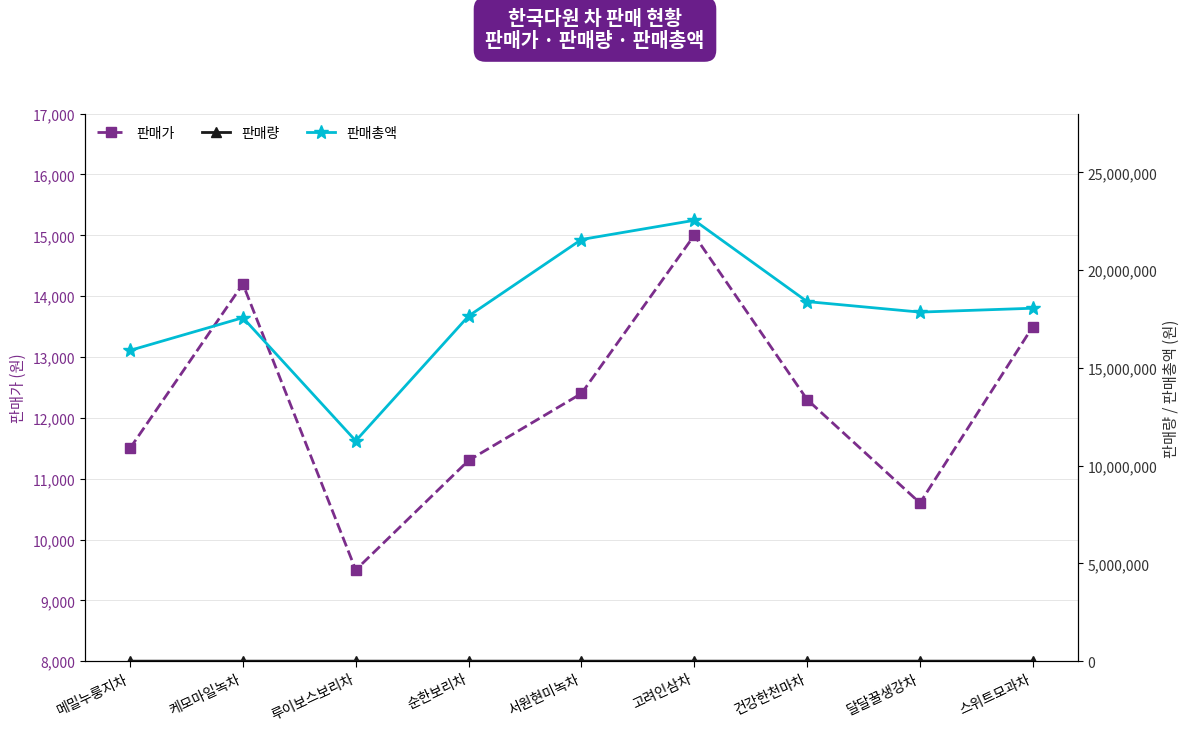

List the series in order of their peak value, highest first.

판매총액, 판매가, 판매량